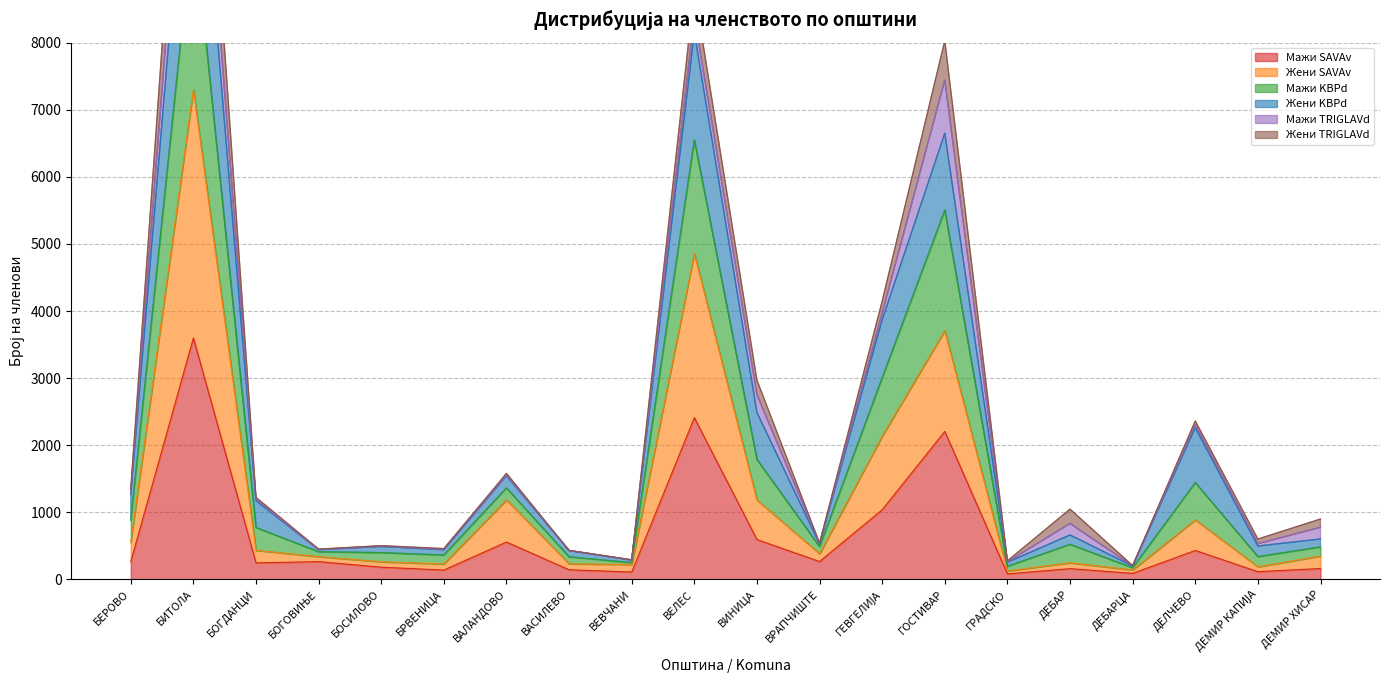

True or false: Мажи KBPd and Жени KBPd cross at least once.

False